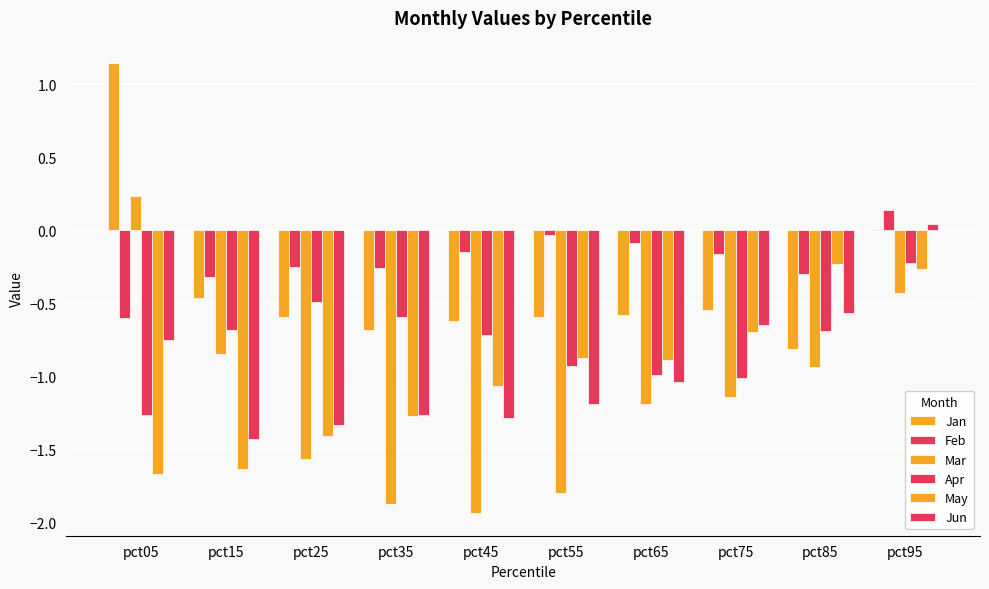

Reading left to right, extract all data points from this chart.

Jan: pct05=1.1	pct15=-0.5	pct25=-0.6	pct35=-0.7	pct45=-0.6	pct55=-0.6	pct65=-0.6	pct75=-0.5	pct85=-0.8	pct95=0.0
Feb: pct05=-0.6	pct15=-0.3	pct25=-0.2	pct35=-0.3	pct45=-0.1	pct55=-0.0	pct65=-0.1	pct75=-0.2	pct85=-0.3	pct95=0.1
Mar: pct05=0.2	pct15=-0.8	pct25=-1.6	pct35=-1.9	pct45=-1.9	pct55=-1.8	pct65=-1.2	pct75=-1.1	pct85=-0.9	pct95=-0.4
Apr: pct05=-1.3	pct15=-0.7	pct25=-0.5	pct35=-0.6	pct45=-0.7	pct55=-0.9	pct65=-1.0	pct75=-1.0	pct85=-0.7	pct95=-0.2
May: pct05=-1.7	pct15=-1.6	pct25=-1.4	pct35=-1.3	pct45=-1.1	pct55=-0.9	pct65=-0.9	pct75=-0.7	pct85=-0.2	pct95=-0.3
Jun: pct05=-0.7	pct15=-1.4	pct25=-1.3	pct35=-1.3	pct45=-1.3	pct55=-1.2	pct65=-1.0	pct75=-0.6	pct85=-0.6	pct95=0.0